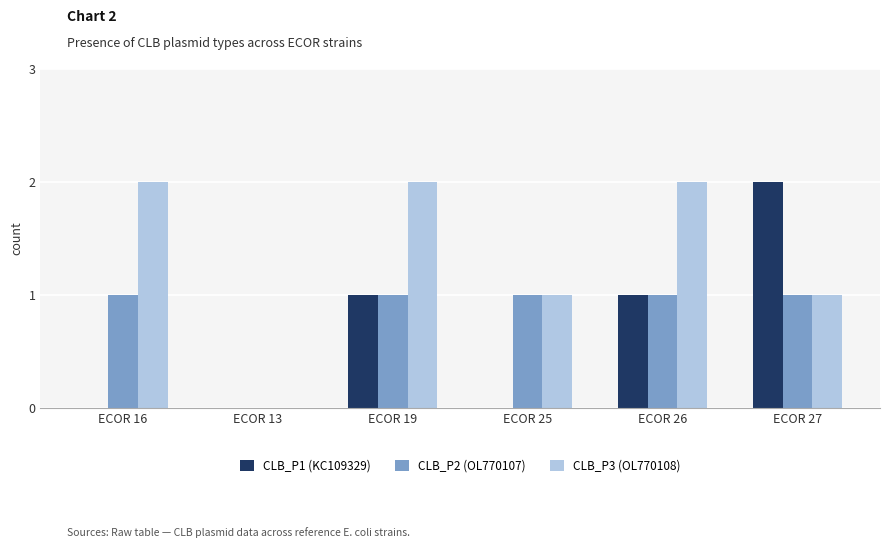

True or false: CLB_P1 (KC109329) has a value of 2 at ECOR 27.

True